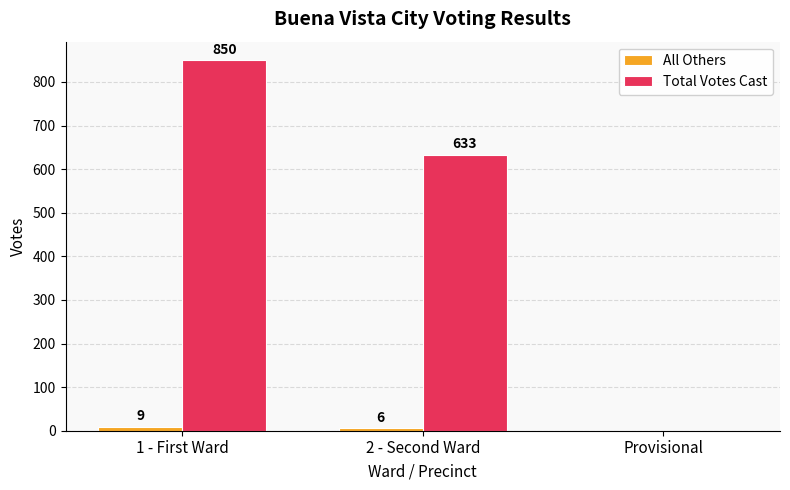

Count the number of categories in the chart.

3